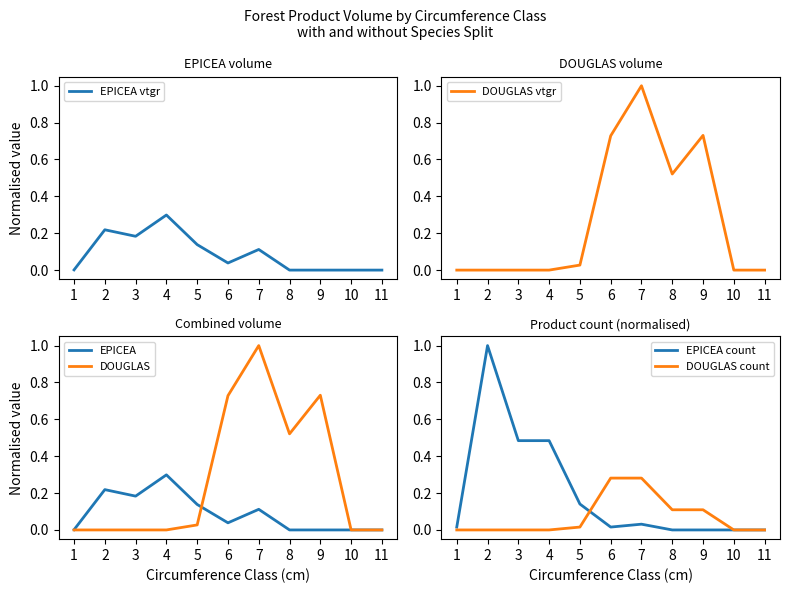

What are all the series names shown in the legend?

EPICEA vtgr, DOUGLAS vtgr, EPICEA, DOUGLAS, EPICEA count, DOUGLAS count